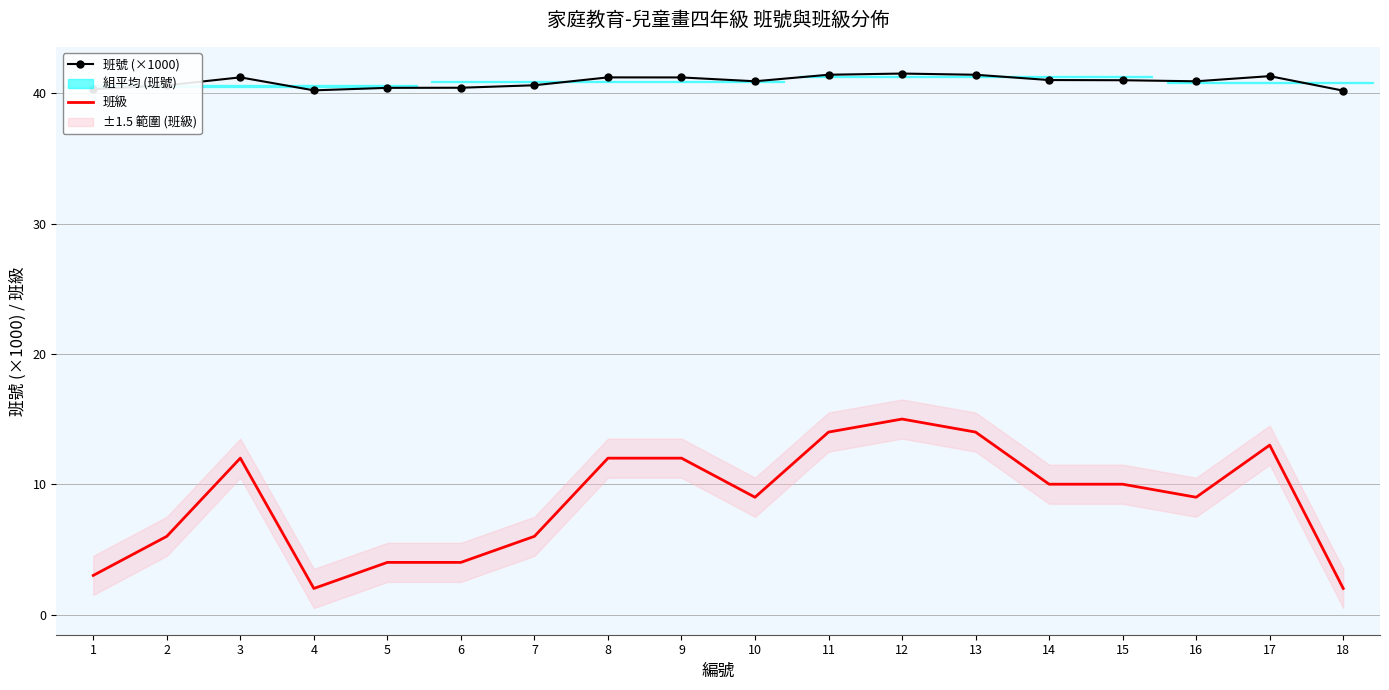

True or false: 班號 (×1000) and 班級 intersect in this chart.

False